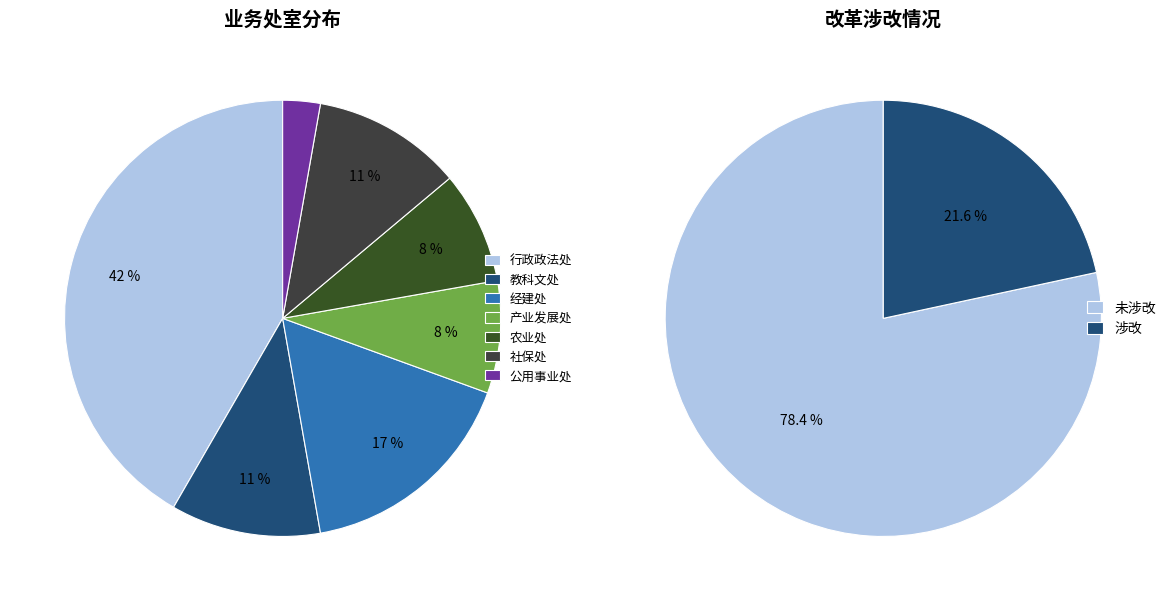

What is the largest slice in the pie chart?

行政政法处